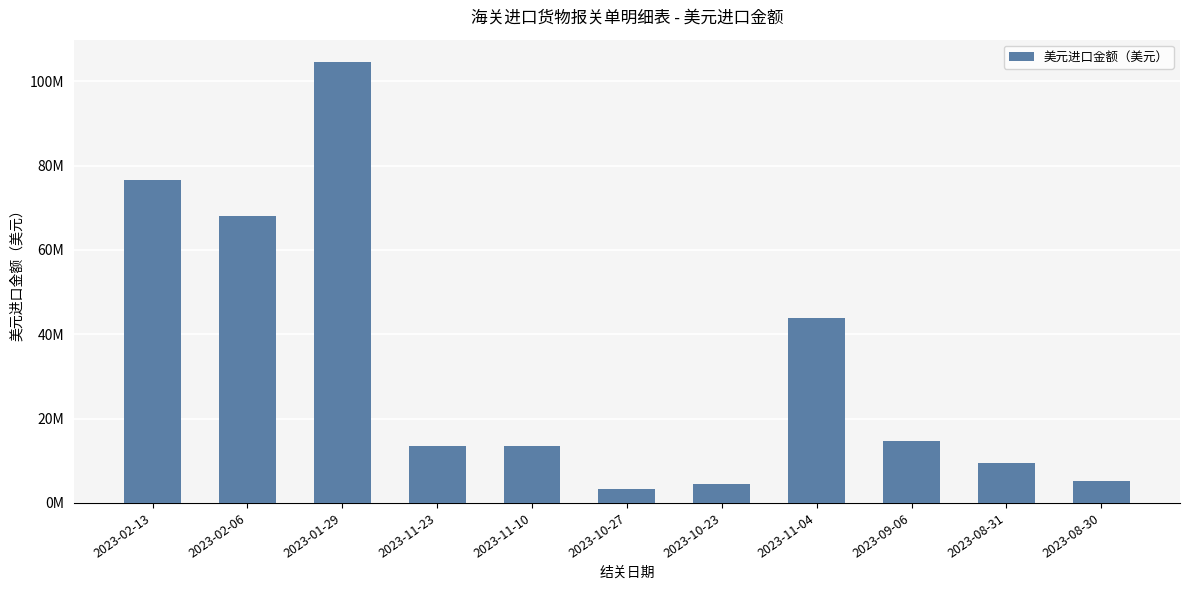

What is the smallest value displayed?

3272084.5